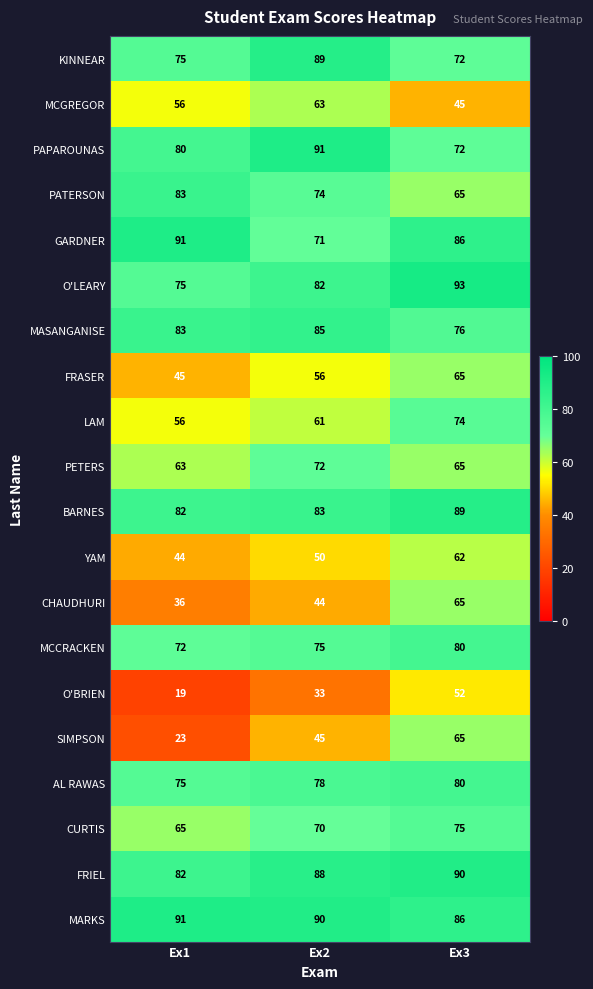

What is the spread (max minus min) of values at Ex3?

48